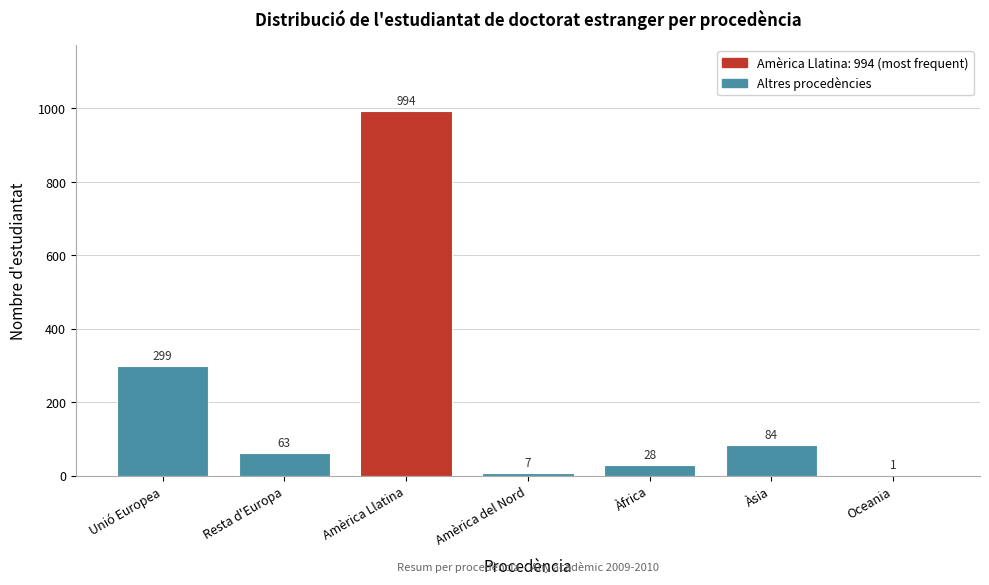

Reading right to left, transcribe all the data shown in this chart.

Oceania=1	Àsia=84	Àfrica=28	Amèrica del Nord=7	Amèrica Llatina=994	Resta d'Europa=63	Unió Europea=299